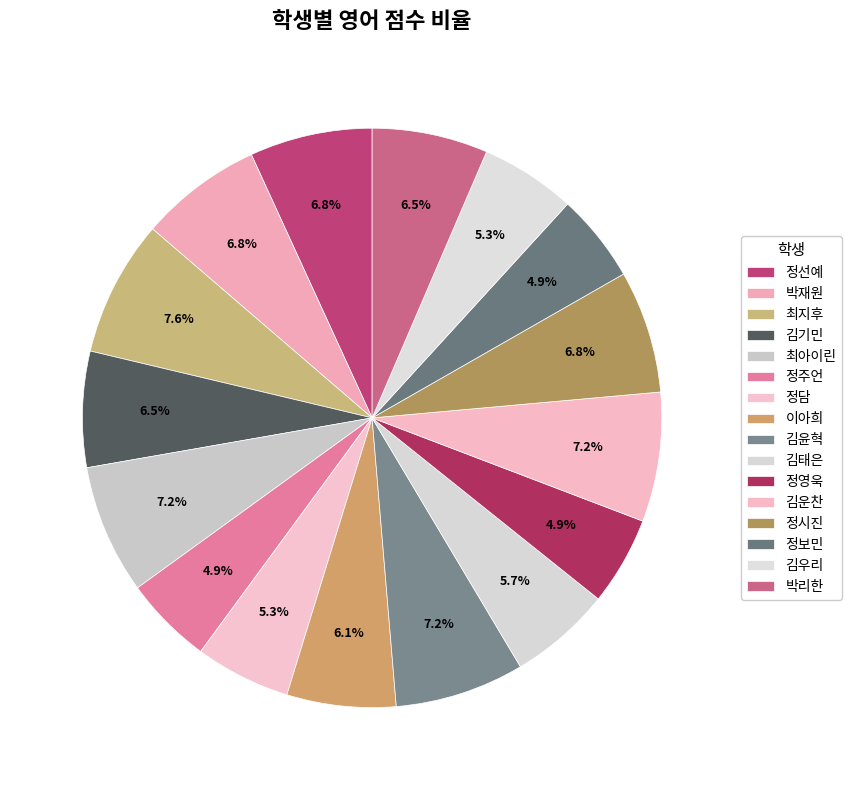

Rank the categories by value from lowest to highest.

정주언, 정영욱, 정보민, 정담, 김우리, 김태은, 이아희, 김기민, 박리한, 정선예, 박재원, 정시진, 최아이린, 김윤혁, 김운찬, 최지후